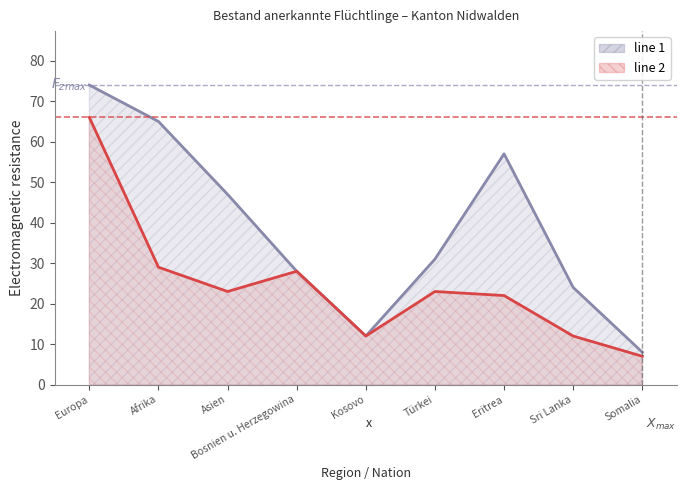

What position from the right is Europa?

9